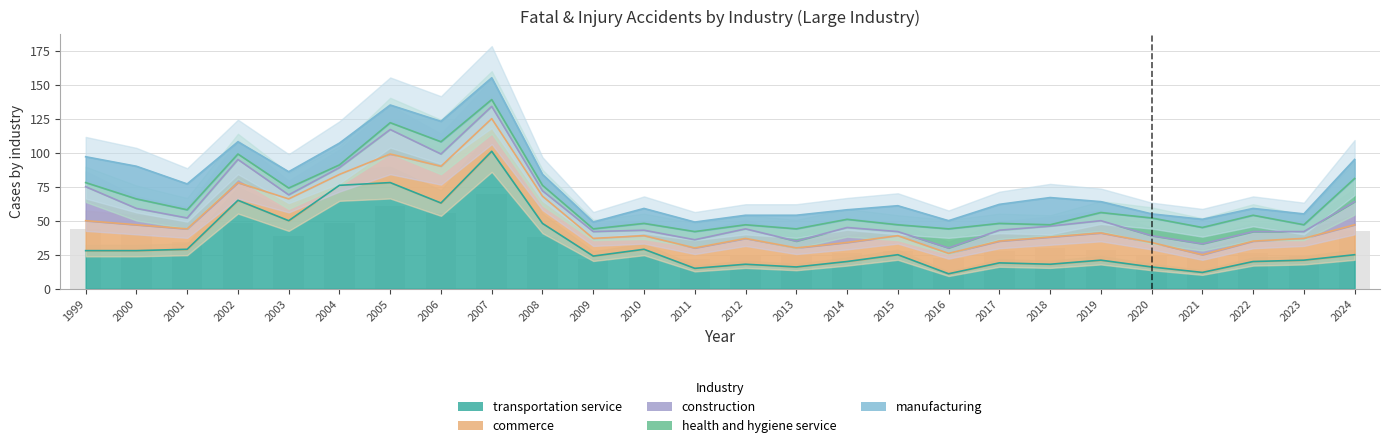

What are all the series names shown in the legend?

transportation service, commerce, construction, health and hygiene service, manufacturing